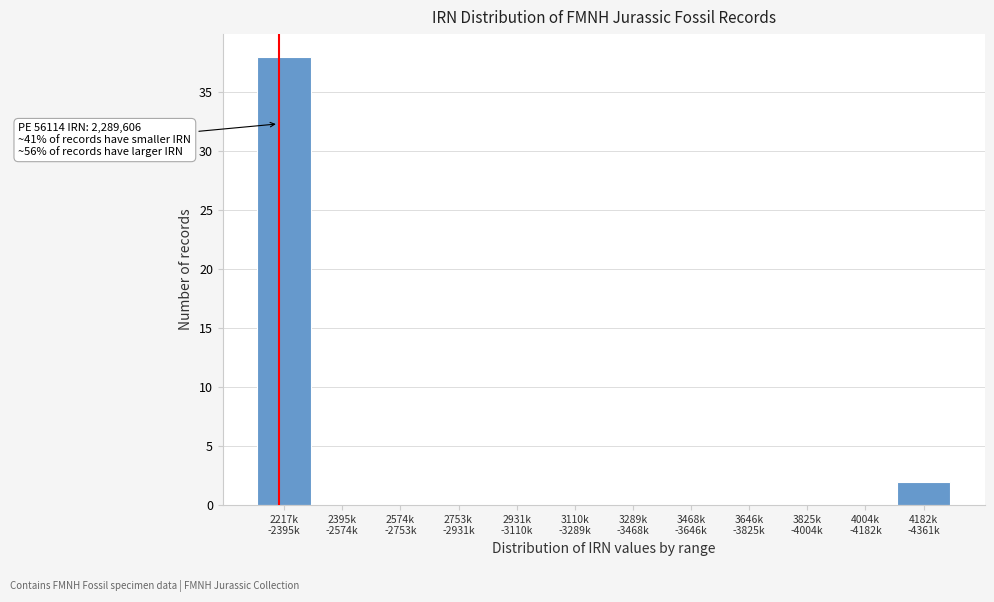

What is the sum of all values?

40